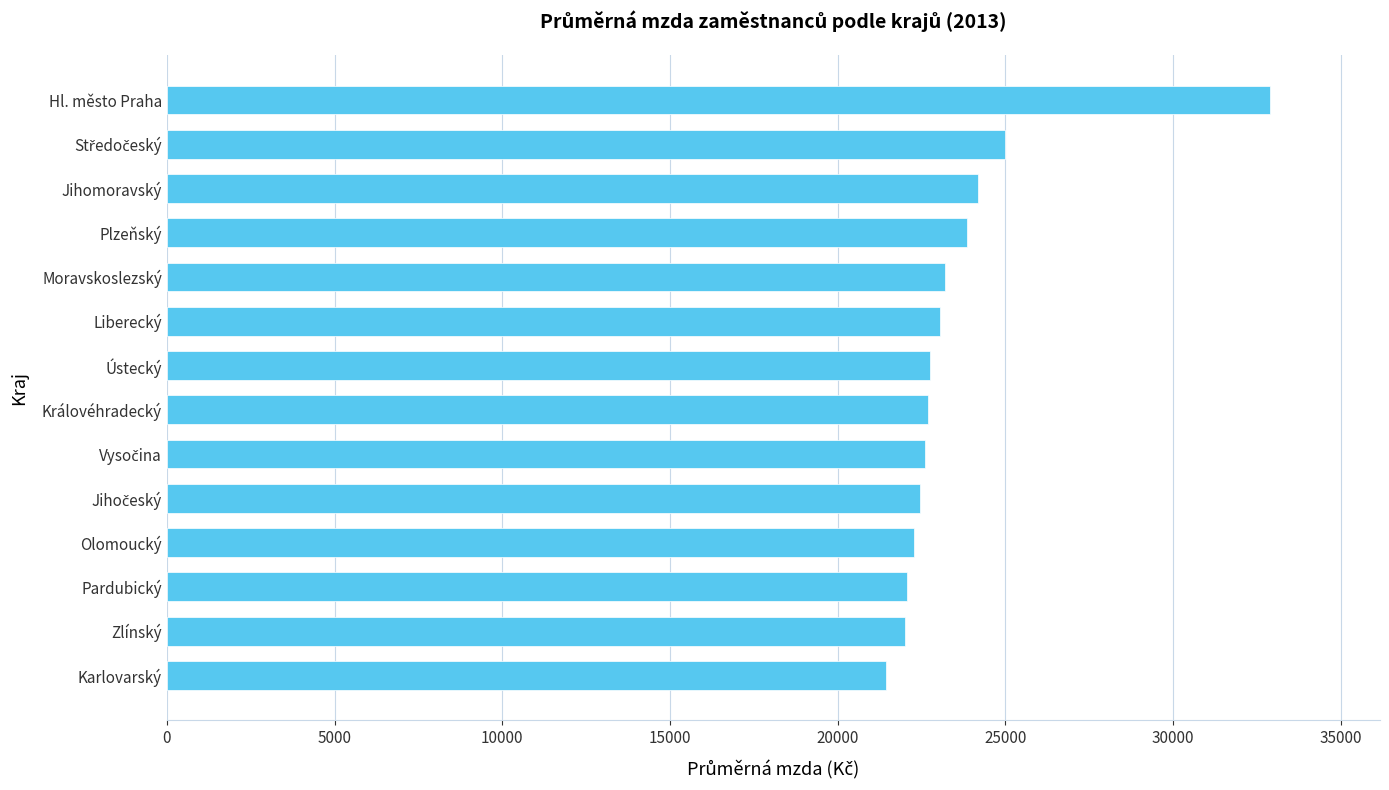

The chart shows a value of 29915 at Královéhradecký. True or false?

False